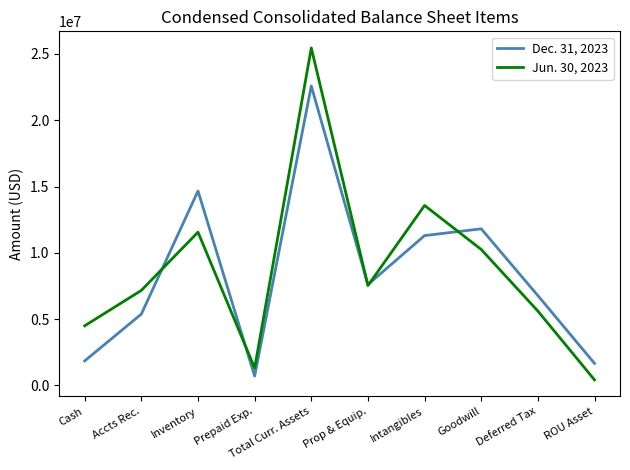

The Dec. 31, 2023 series shows 22583131 at Total Curr. Assets. True or false?

True